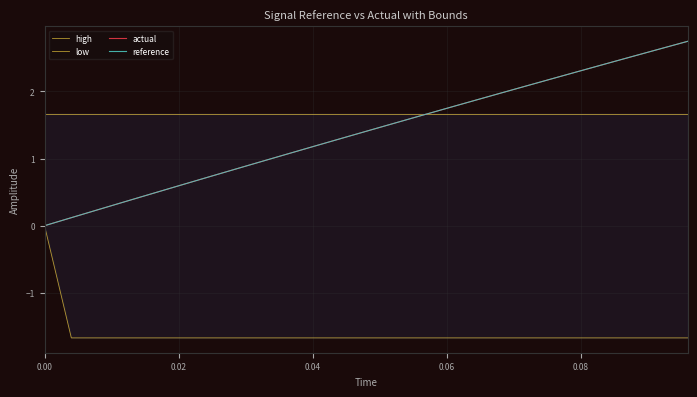

What is the maximum value for actual?

2.7